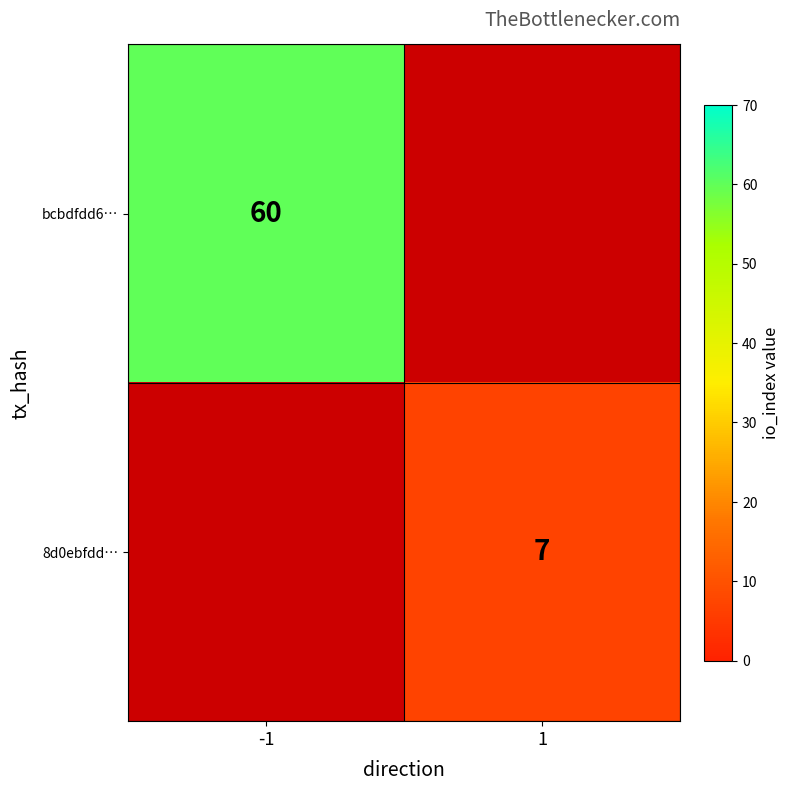

The bcbdfdd6… series shows 60 at -1. True or false?

True